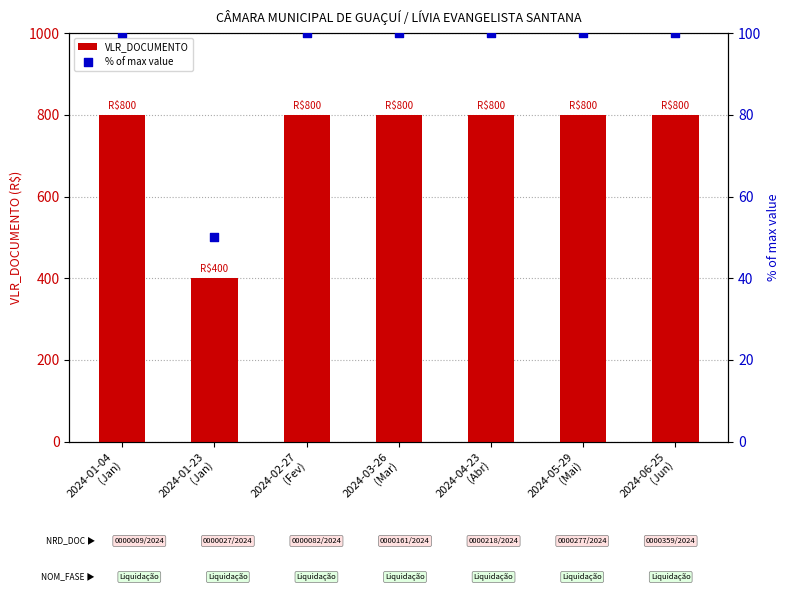

At which category is the sum across all series the highest?

2024-01-04
(Jan)